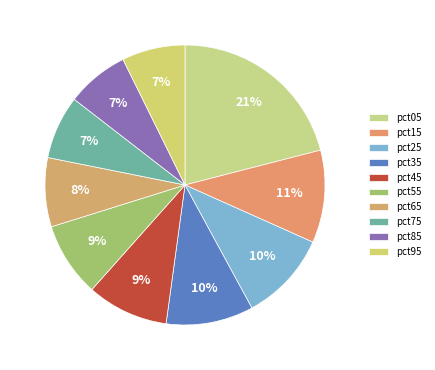

True or false: pct05 accounts for 21% of the total.

True